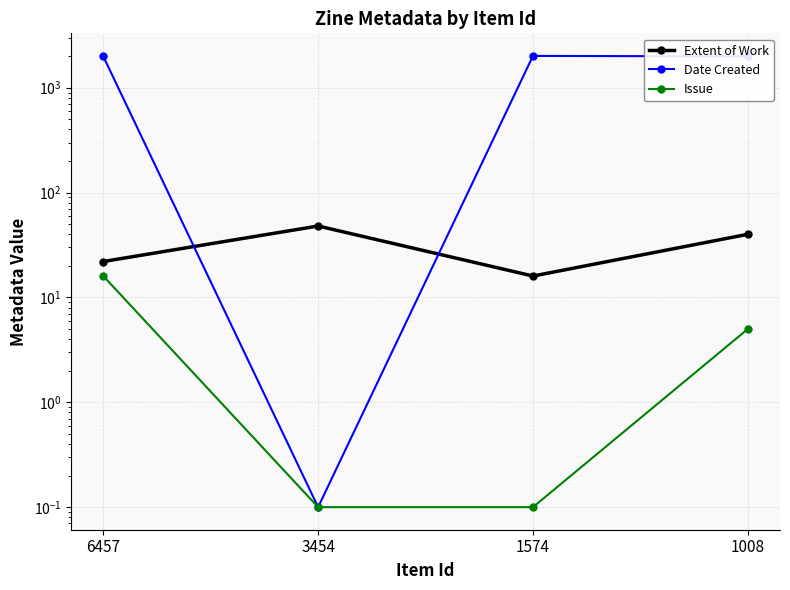

Reading right to left, extract all data points from this chart.

Extent of Work: 40.0	16.0	48.0	22.0
Date Created: 1988.0	2011.0	0.1	1990.0
Issue: 5.0	0.1	0.1	16.0